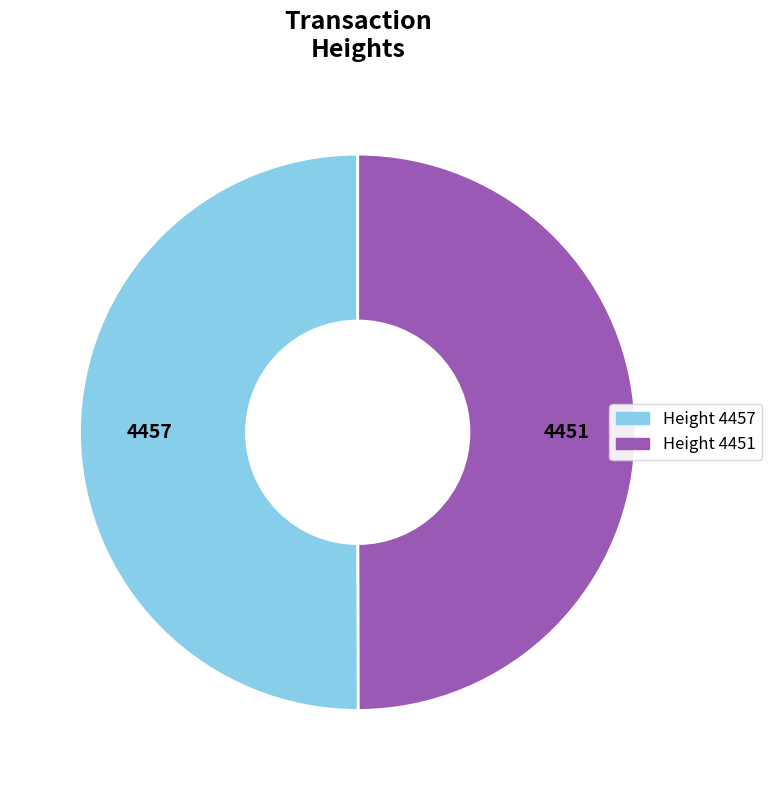

The Height 4457 slice represents 50% of the pie. True or false?

True